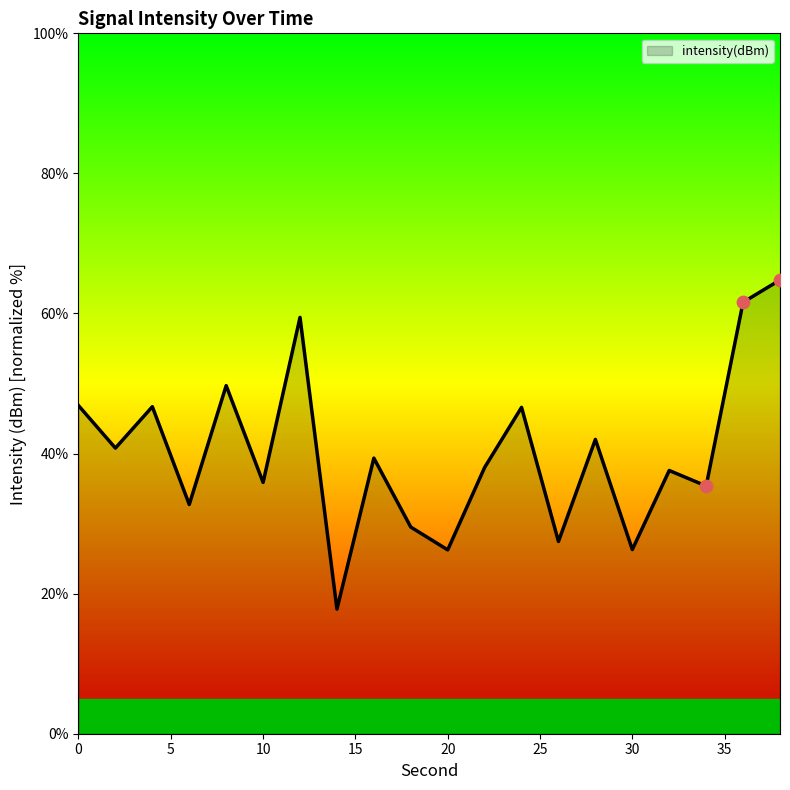

What is the difference between the maximum and minimum values?

47.0